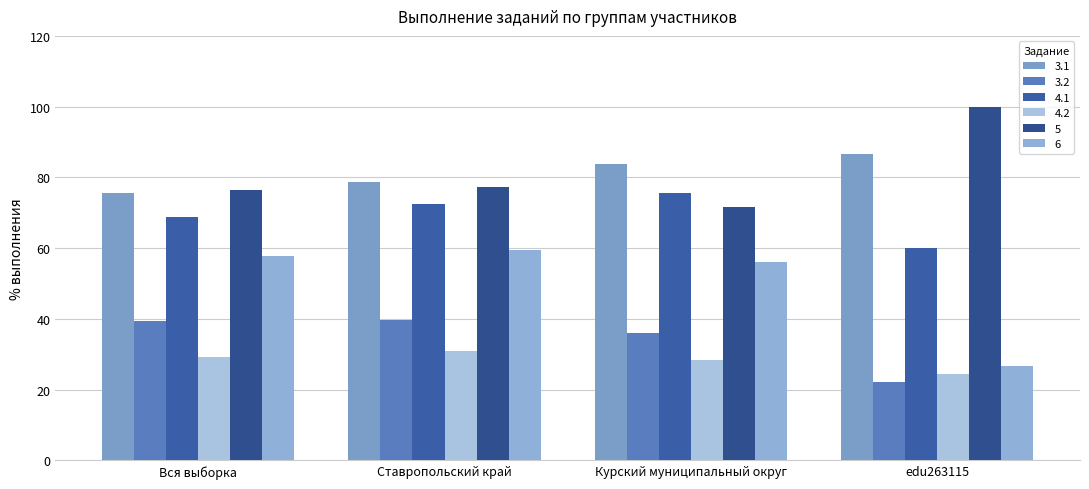

Is the value of 4.1 at edu263115 greater than the value of 5 at edu263115?

No